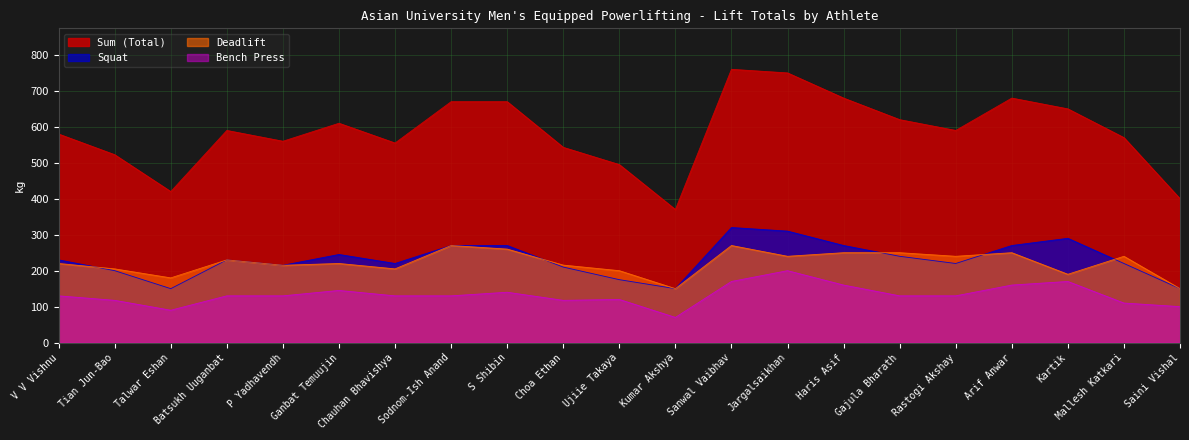

At which category is the sum across all series the highest?

Sanwal Vaibhav